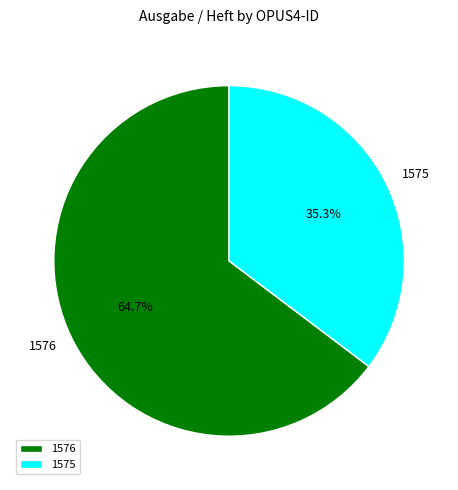

Which has a higher value, 1575 or 1576?

1576